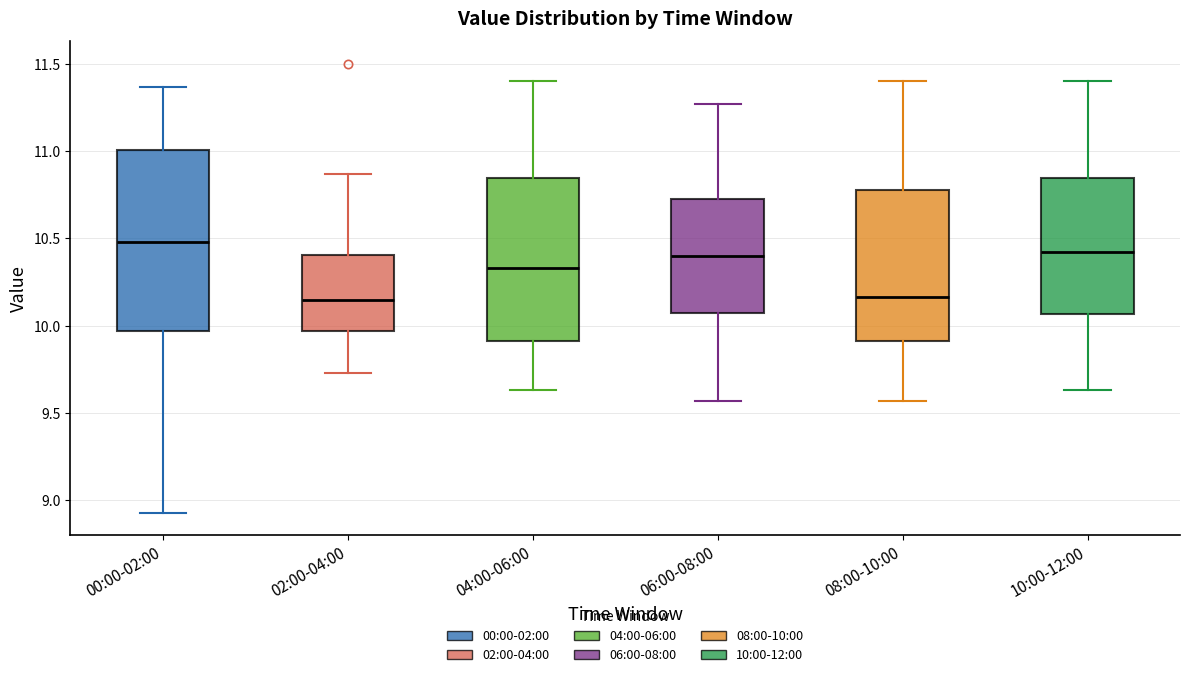

Where does the upper whisker of the box for 02:00-04:00 end on the y-axis? The values are not printed on the chart, so give them approximately, as read against the axis.

10.85